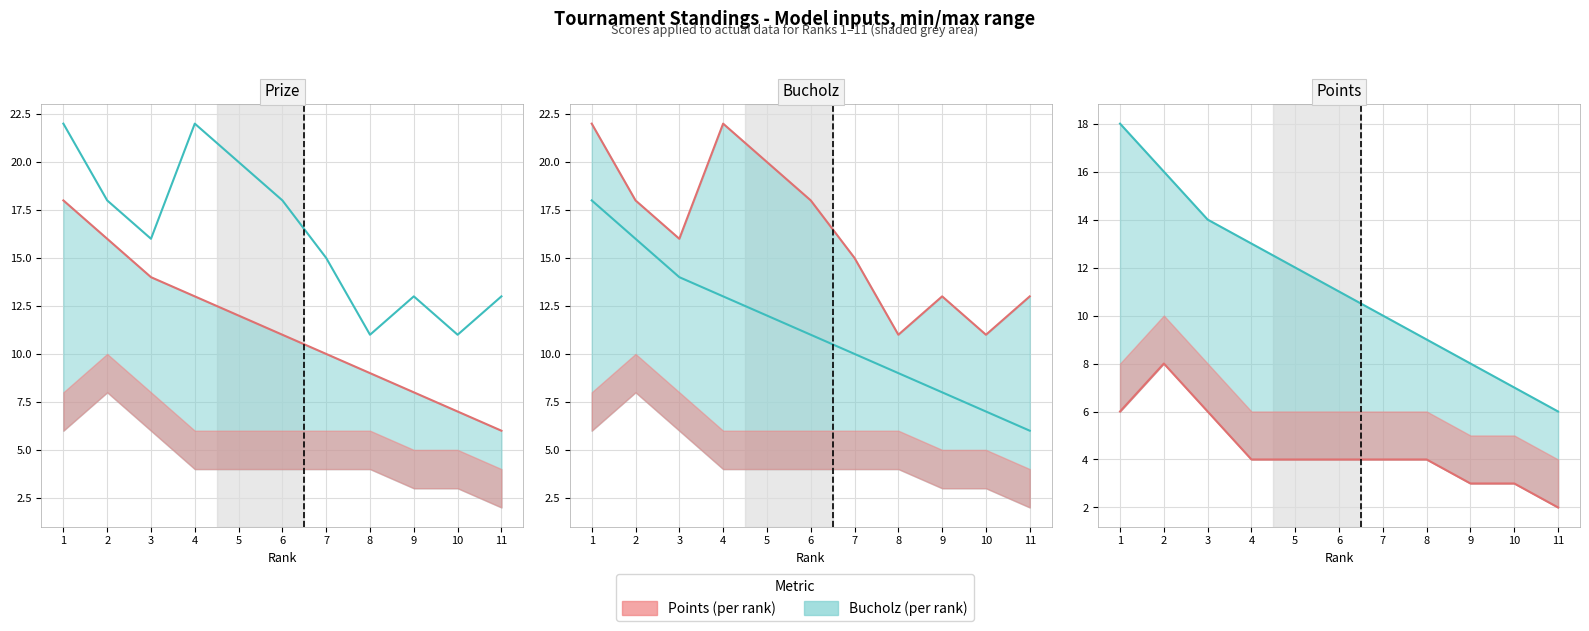

Does the chart display data point markers on the line(s)?

No